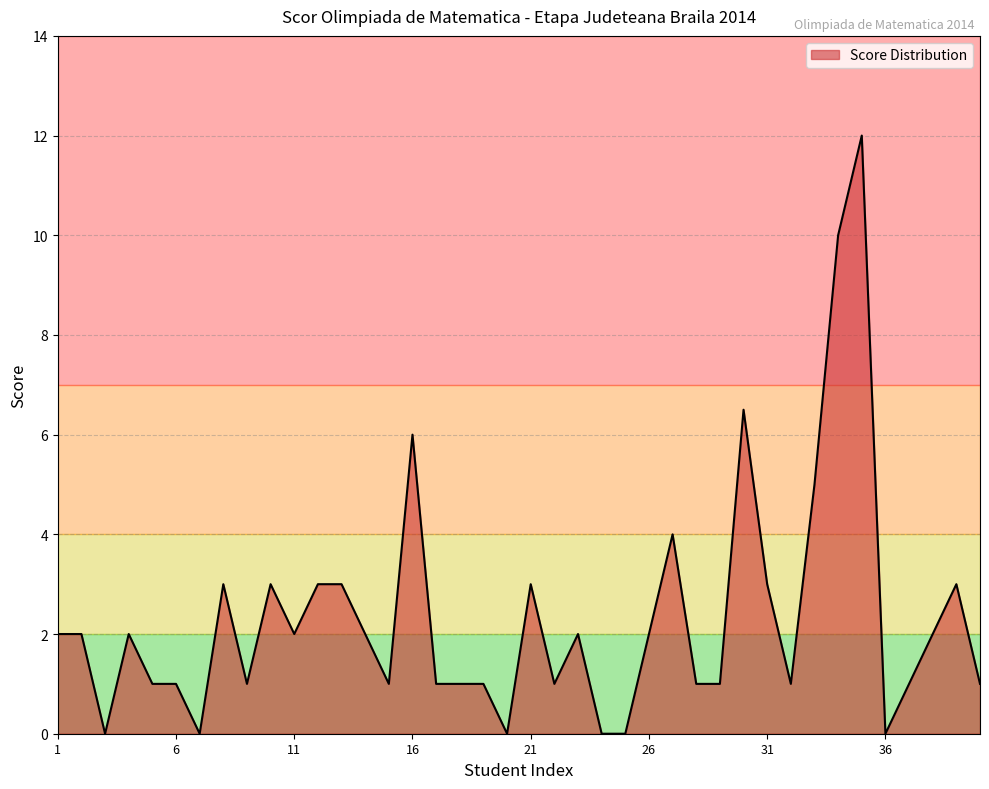

Reading right to left, what are all the values shown in this chart?

1.0	3.0	2.0	1.0	0.0	12.0	10.0	5.0	1.0	3.0	6.5	1.0	1.0	4.0	2.0	0.0	0.0	2.0	1.0	3.0	0.0	1.0	1.0	1.0	6.0	1.0	2.0	3.0	3.0	2.0	3.0	1.0	3.0	0.0	1.0	1.0	2.0	0.0	2.0	2.0